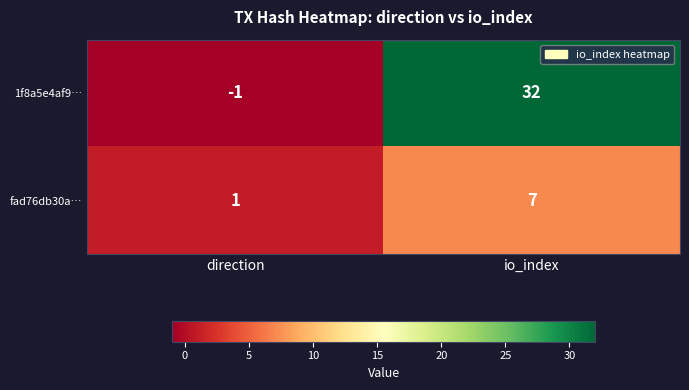

Is it true that fad76db30a… equals 1 at direction?

True